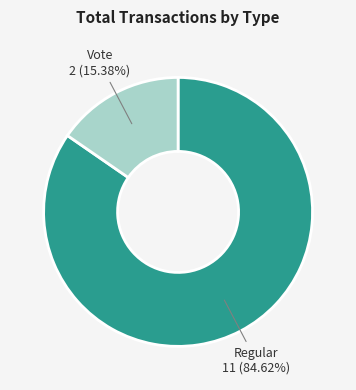

Which has a higher value, Vote or Regular?

Regular